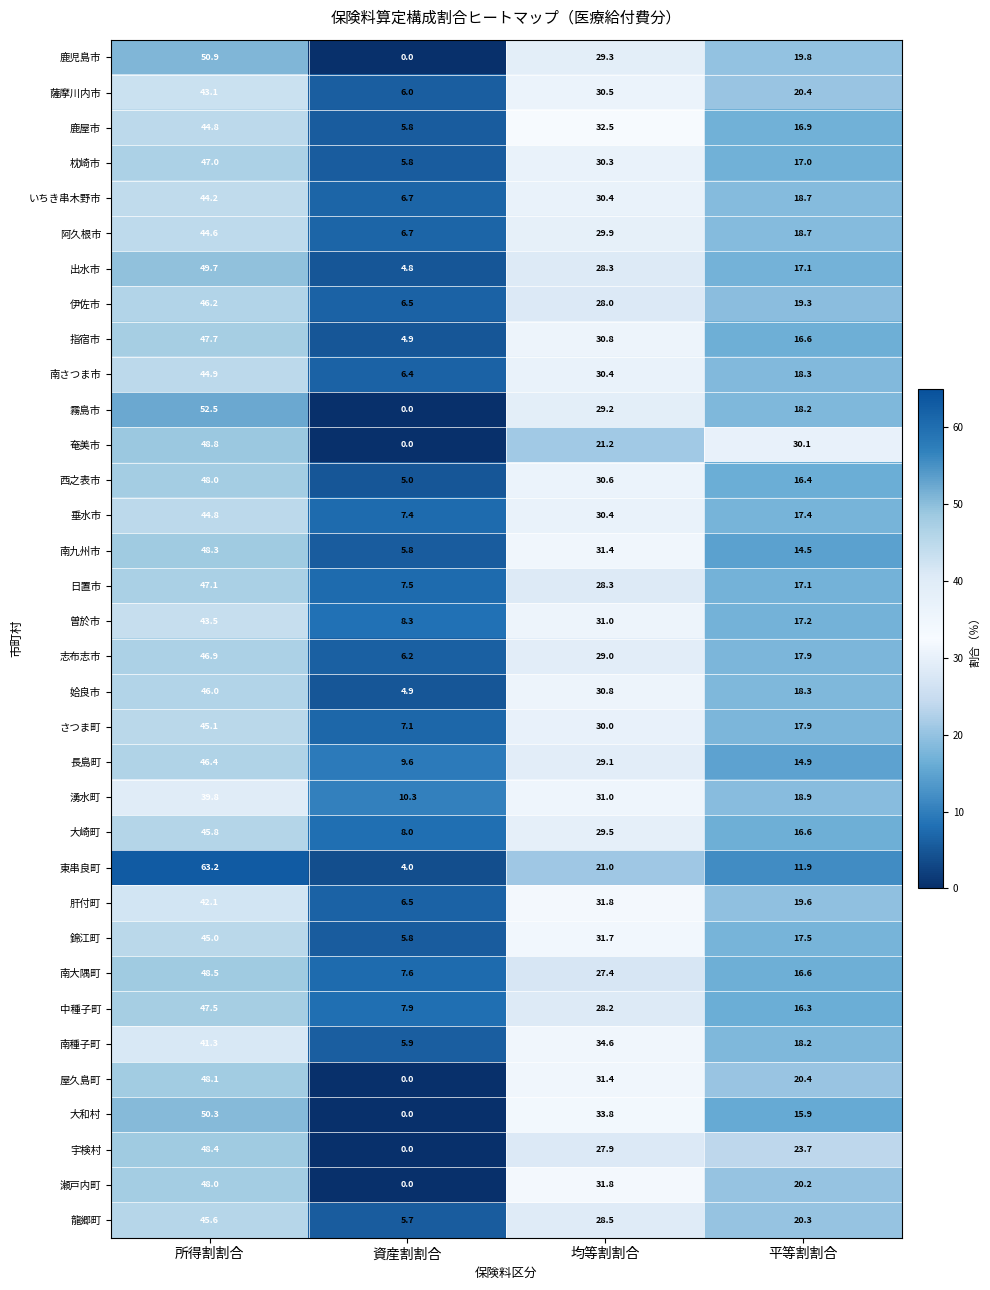

How many categories are shown in the chart?

4